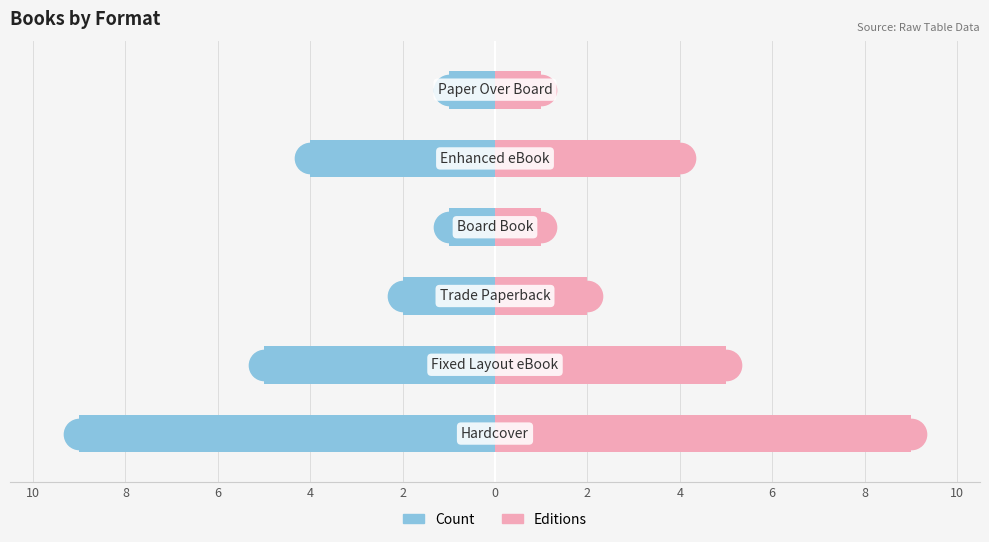

What is the difference between the maximum and minimum values in the Editions series?

8